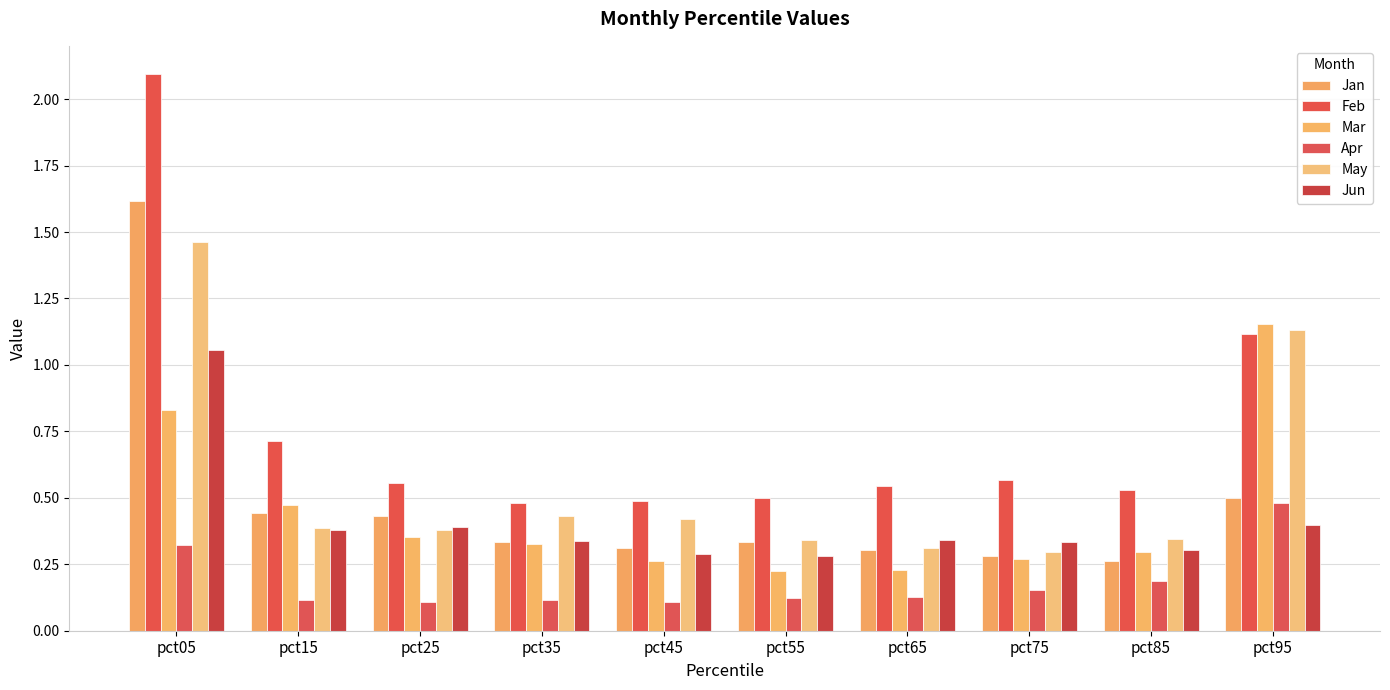

Which label corresponds to the largest value in the chart?

pct05